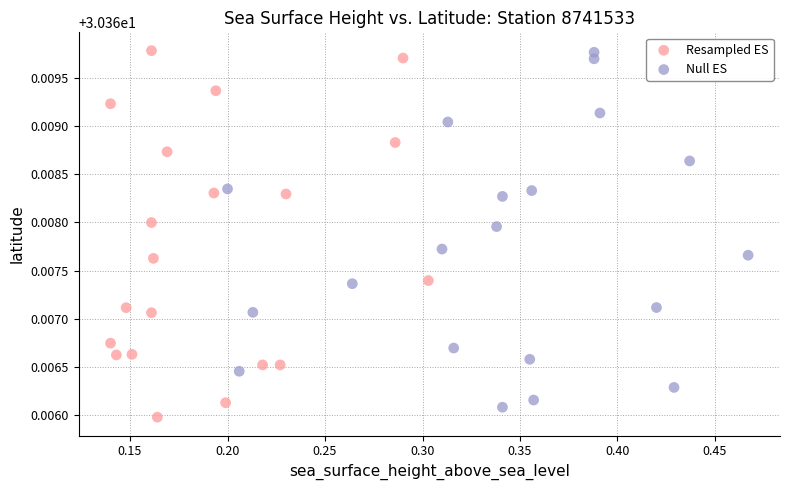

What are all the series names shown in the legend?

Resampled ES, Null ES